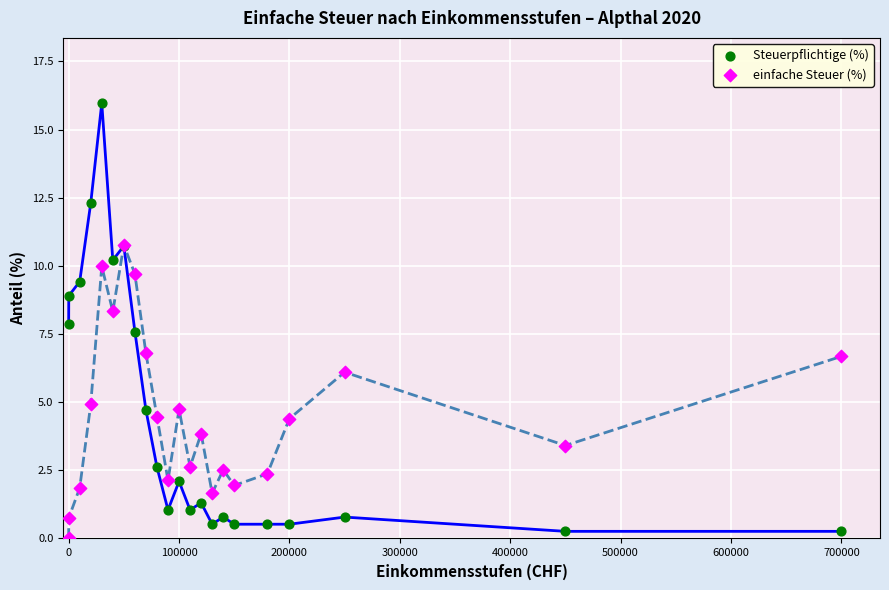

Which series contains the highest Y value?

Steuerpflichtige (%)